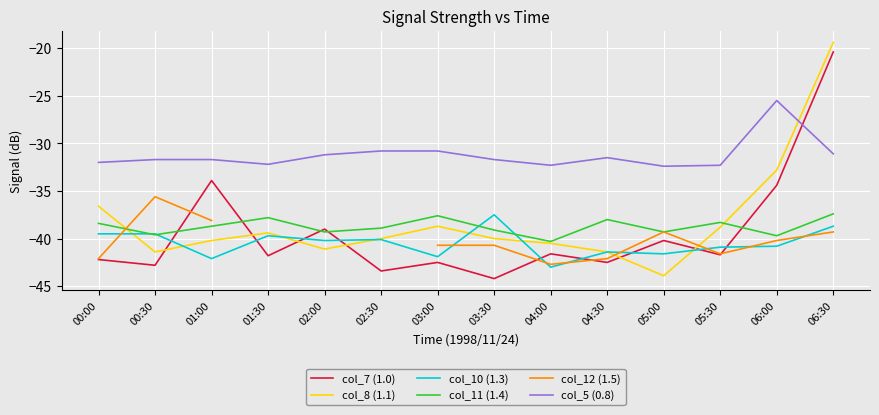

Which series has the widest spread of values?

col_8 (1.1)